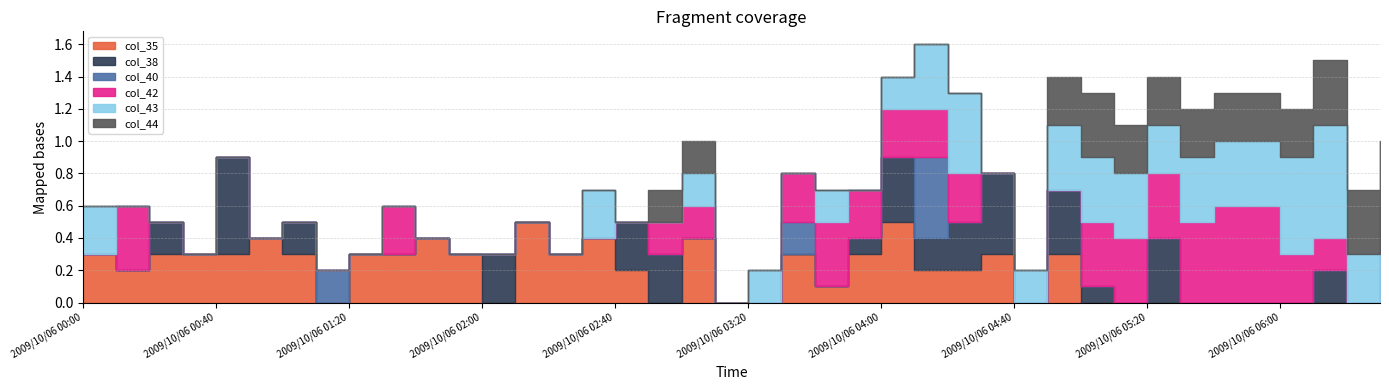

What is the label of the 26th point from the right?

2009/10/06 02:20